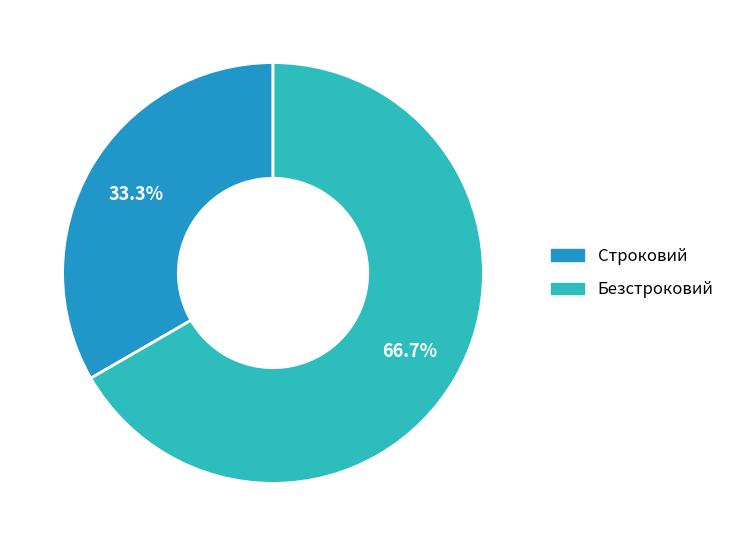

Approximately how many times larger is the value at Безстроковий compared to Строковий?

2.0